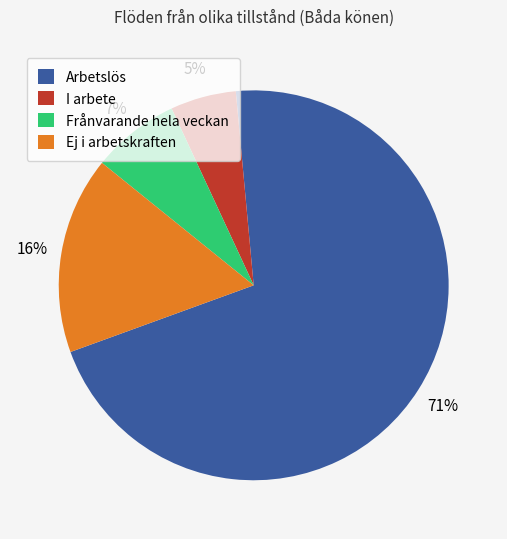

To the nearest percent, what is the average slice percentage?

25%